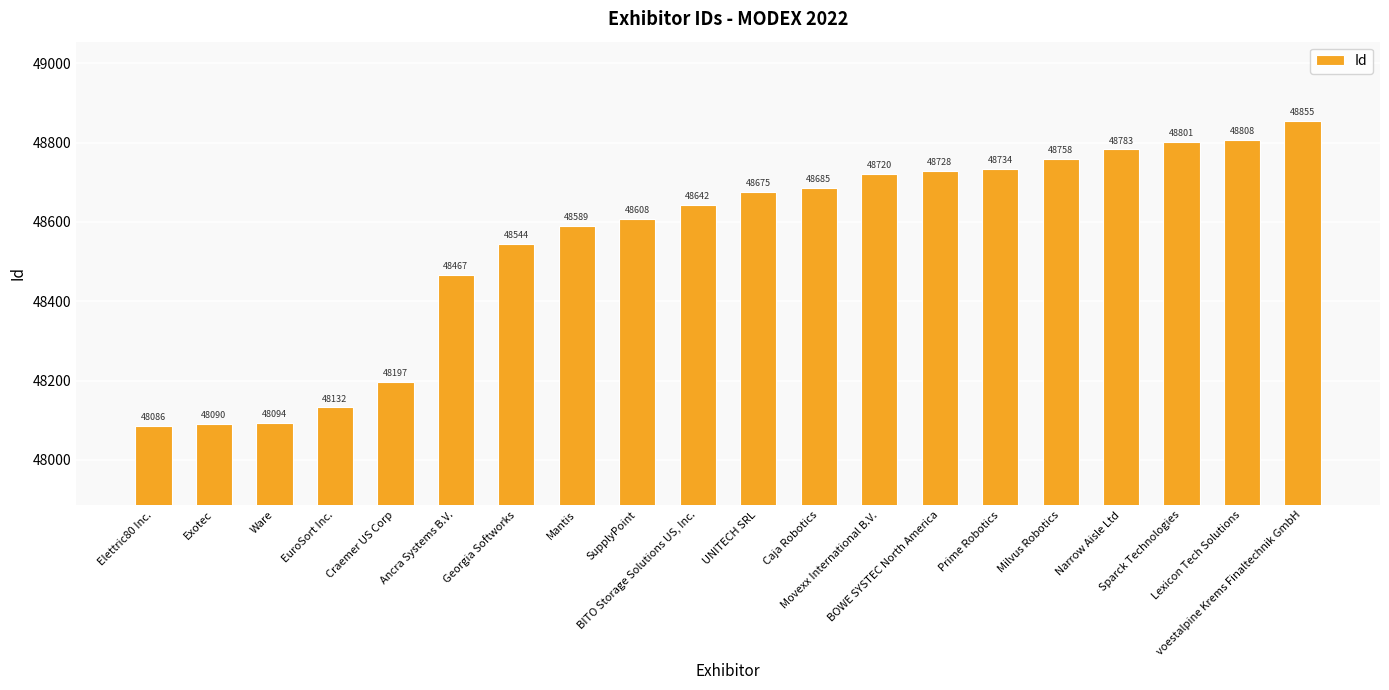

What is the change in value from Georgia Softworks to Movexx International B.V.?

+176